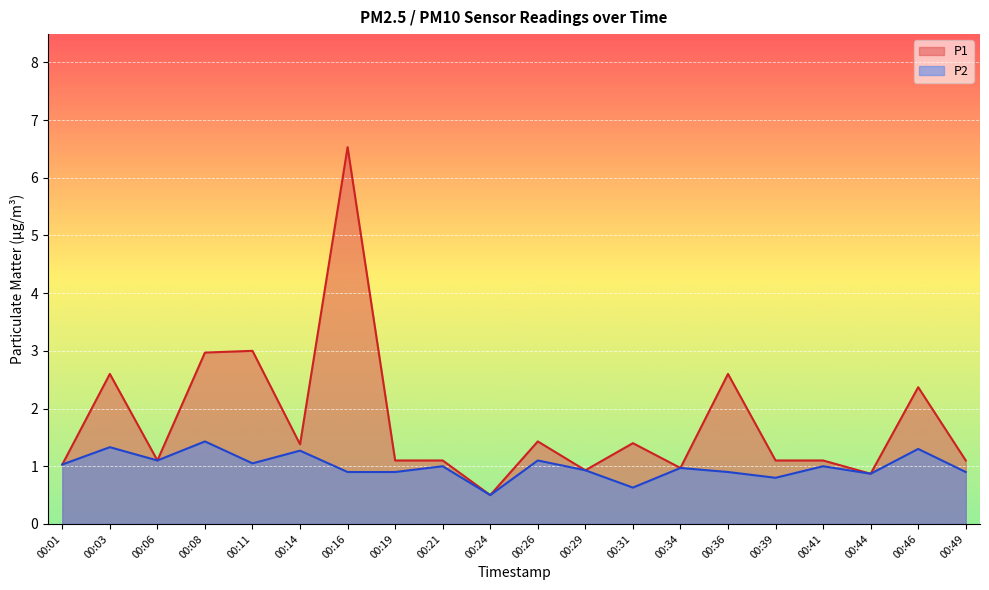

Is the value of P2 at 00:49 greater than the value of P1 at 00:11?

No